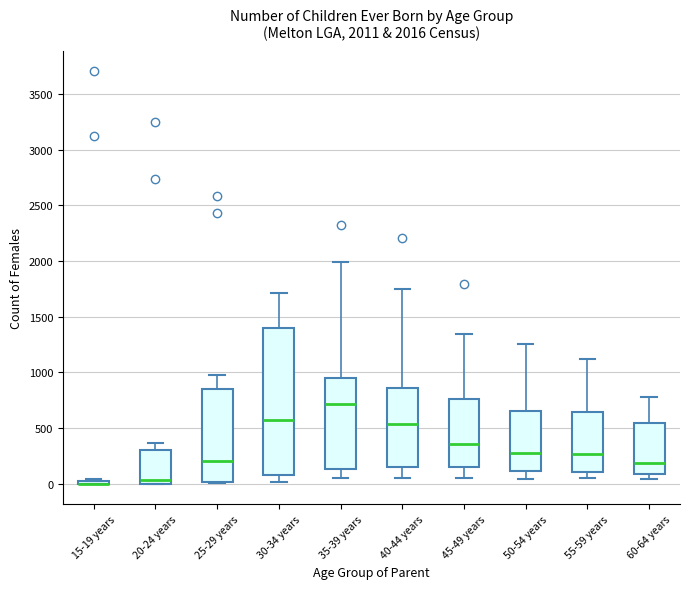

Comparing the boxes themselves (not the whiskers), which one is the tallest?

30-34 years